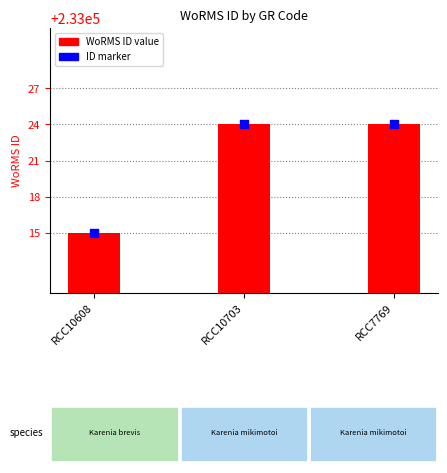

Which series has the widest spread of Y values?

WoRMS ID